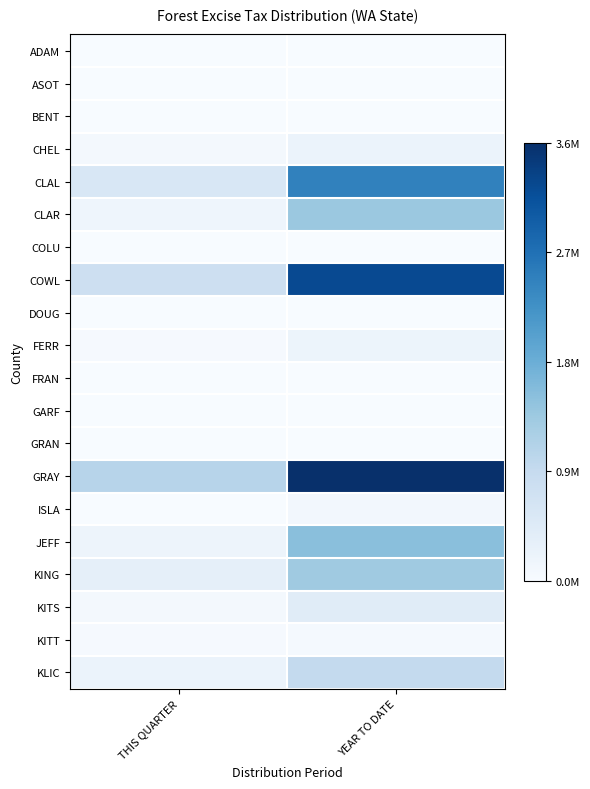

Which series changed the most between THIS QUARTER and YEAR TO DATE?

GRAY